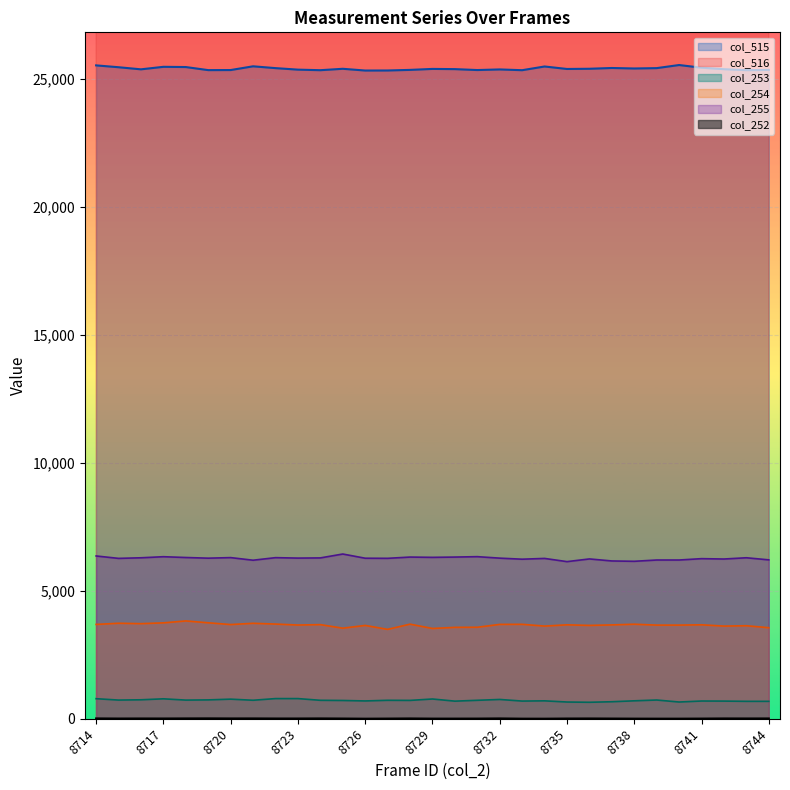

True or false: col_254 and col_253 intersect in this chart.

False